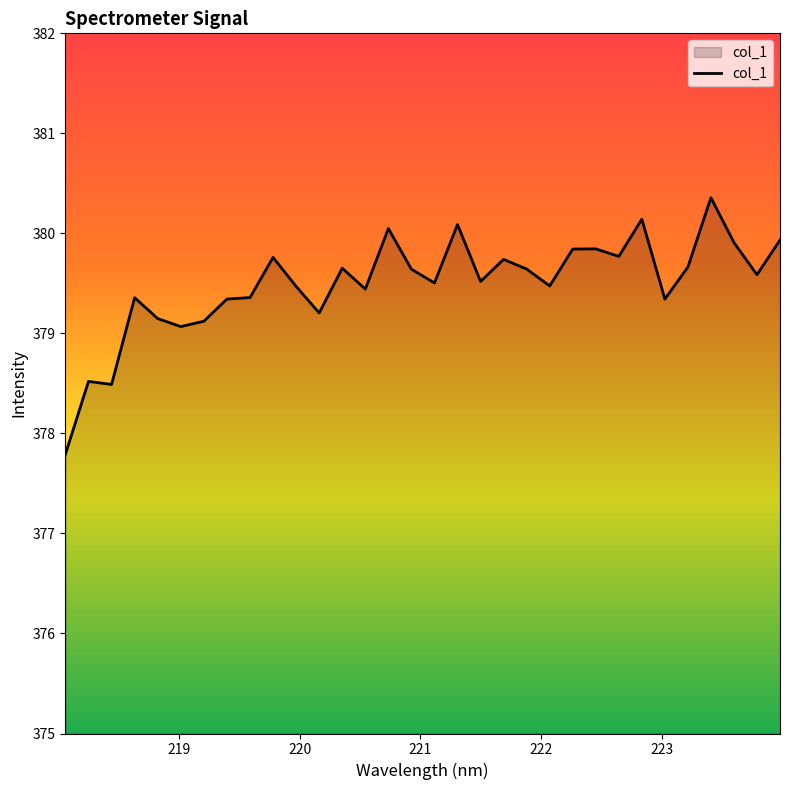

What is the difference between the maximum and minimum values?

2.6